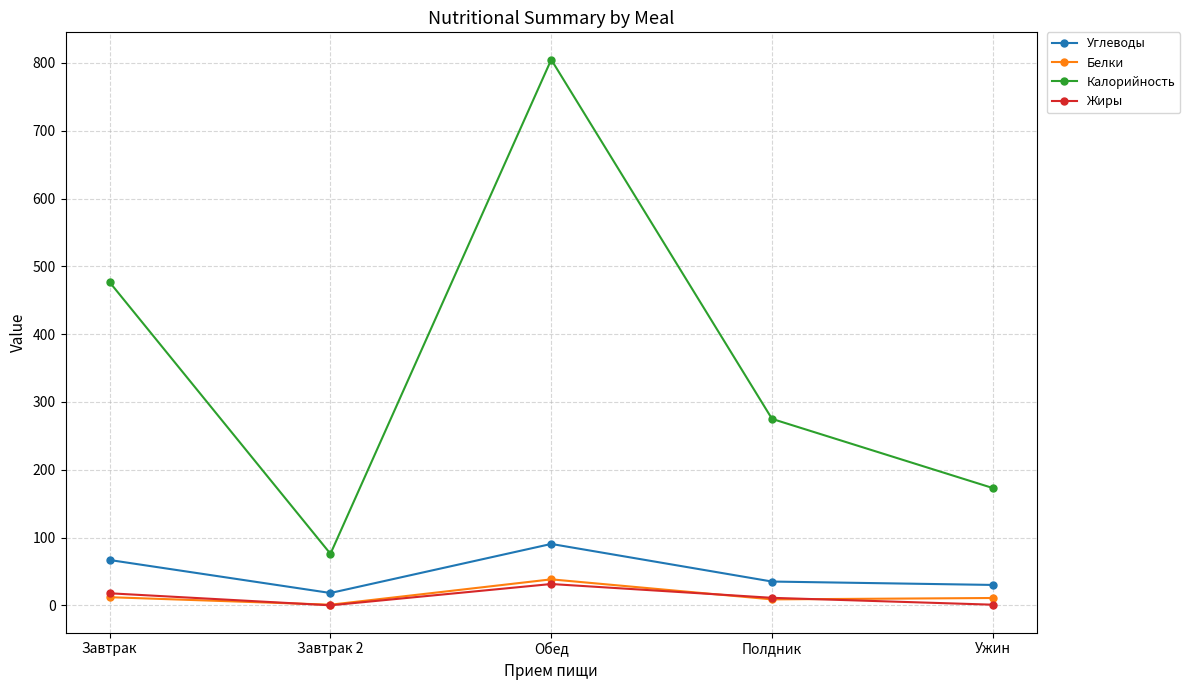

What is the spread (max minus min) of values at Ужин?

172.1